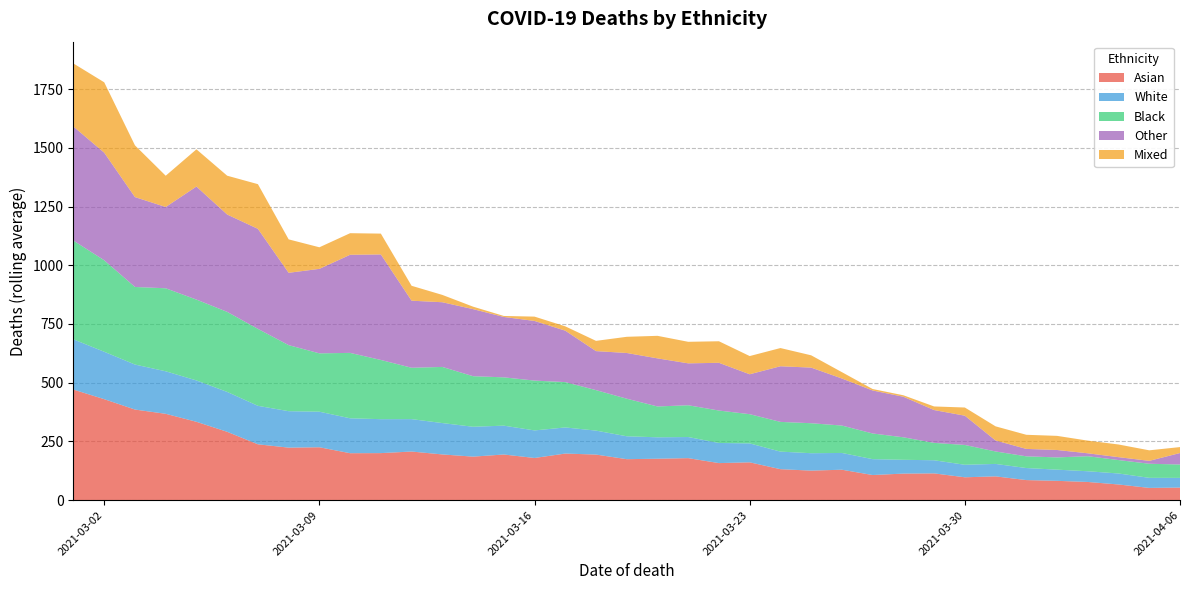

Reading right to left, list all the values displayed in this chart.

Asian: 53.6	52.2	66.8	77.5	82.3	85.5	101.3	97.4	114.0	113.1	107.0	129.6	125.8	131.9	161.1	157.8	178.9	176.4	174.5	194.1	198.4	179.6	194.4	185.3	194.7	207.0	200.3	199.9	225.2	223.6	237.8	291.0	333.6	367.6	385.7	429.9	470.6
White: 41.3	42.9	46.8	45.6	47.6	51.3	53.0	53.3	55.9	58.8	67.6	71.4	74.1	74.8	80.6	85.7	89.9	91.2	97.5	102.0	111.2	117.3	122.8	127.2	133.5	138.0	144.5	148.6	151.4	155.2	163.8	169.8	176.1	181.0	191.6	201.8	213.9
Black: 56.9	59.9	57.1	64.0	52.1	49.8	53.0	84.3	74.0	95.7	109.3	116.6	127.6	126.5	124.3	138.0	135.2	131.3	159.9	172.3	192.9	212.1	205.6	215.2	238.9	218.6	252.0	278.4	248.4	281.1	327.5	340.7	344.1	353.3	330.2	389.4	420.2
Other: 48.9	12.4	12.4	12.4	31.6	31.6	46.8	124.6	139.7	172.7	183.0	200.3	236.8	236.8	169.9	203.2	178.4	204.7	194.6	166.1	219.0	253.9	257.1	285.5	275.4	285.5	449.2	417.7	359.6	307.9	425.8	414.4	481.2	346.0	382.6	458.0	485.5
Mixed: 25.3	44.8	53.9	53.9	60.1	60.1	60.1	34.8	15.3	6.2	6.2	27.0	52.3	77.5	77.5	91.7	91.7	95.9	68.9	43.6	18.4	18.4	4.2	10.5	31.2	63.4	88.6	91.8	91.8	142.3	190.2	165.2	158.4	133.1	220.2	299.5	268.5